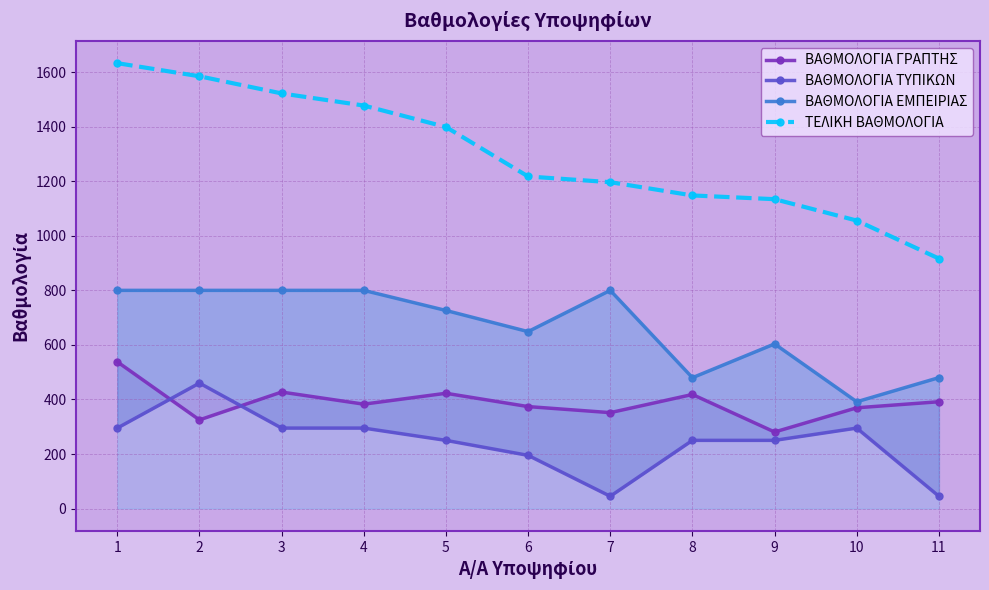

What is the value of the ΒΑΘΜΟΛΟΓΙΑ ΕΜΠΕΙΡΙΑΣ point at the 4th from the left?

800.0